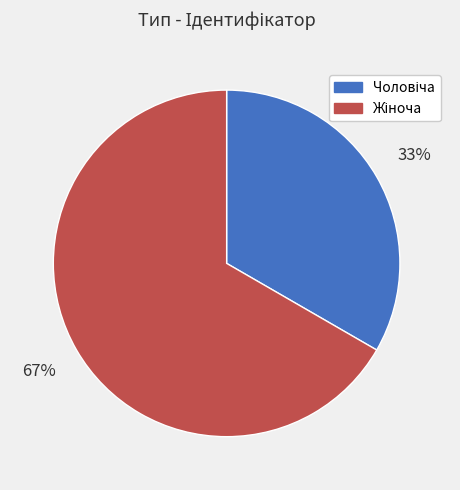

Count the number of slices in the pie.

2